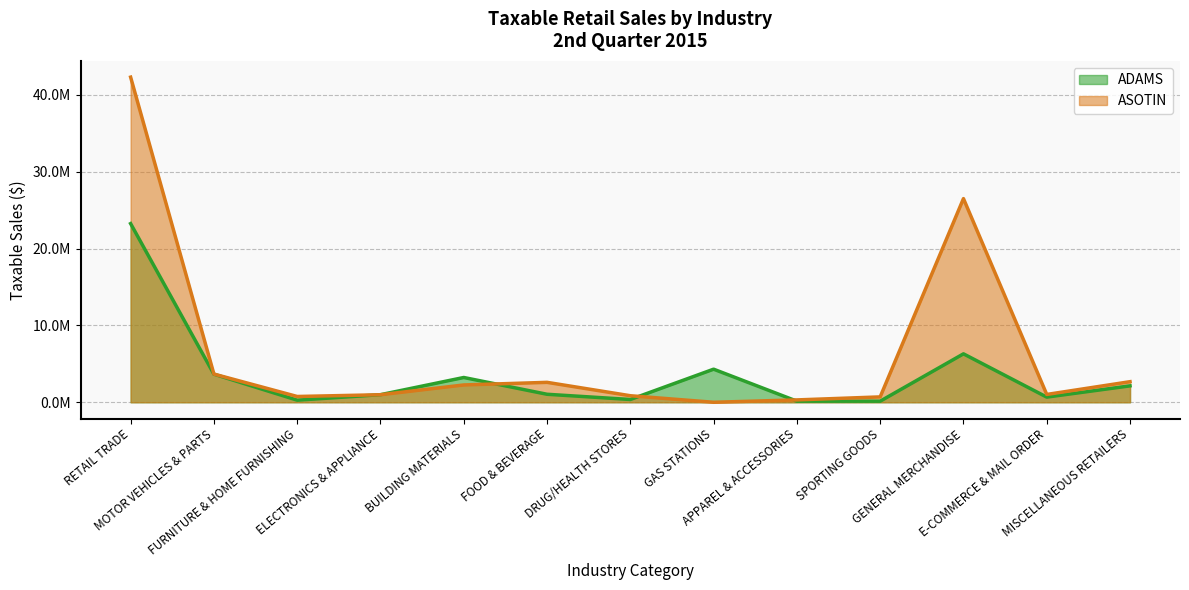

True or false: ADAMS has more than 0 interior local peaks.

True